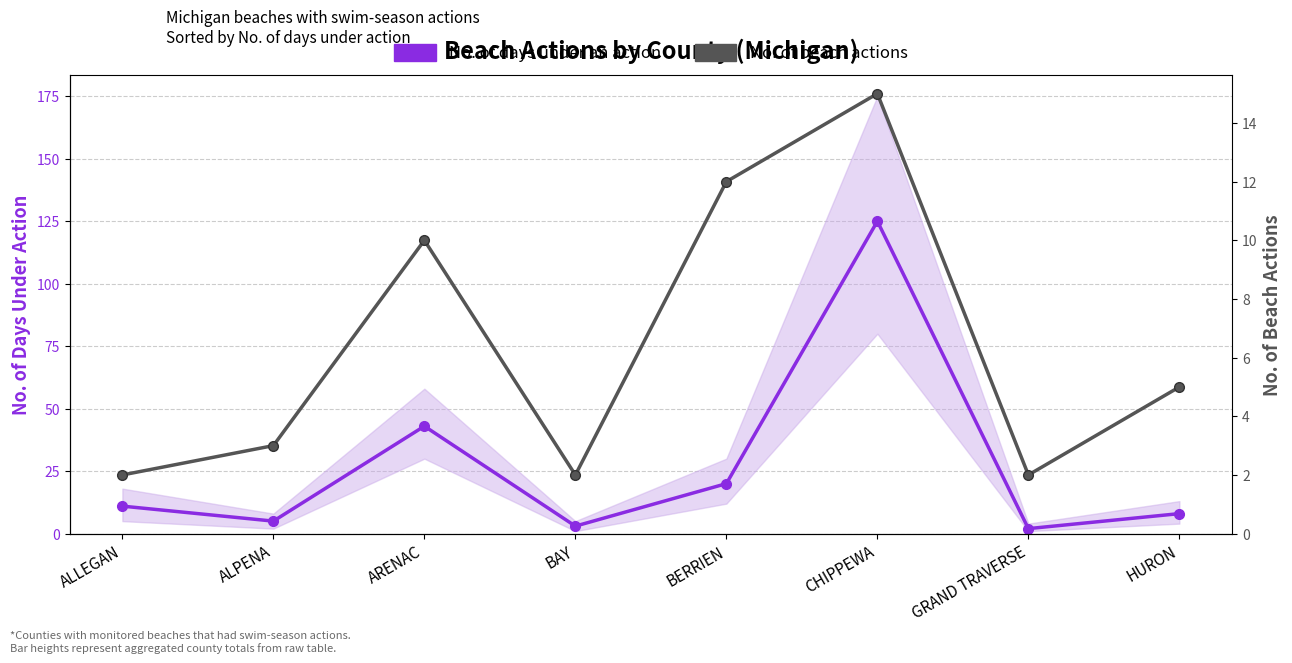

True or false: No. of beach actions and No. of days under an action cross at least once.

False